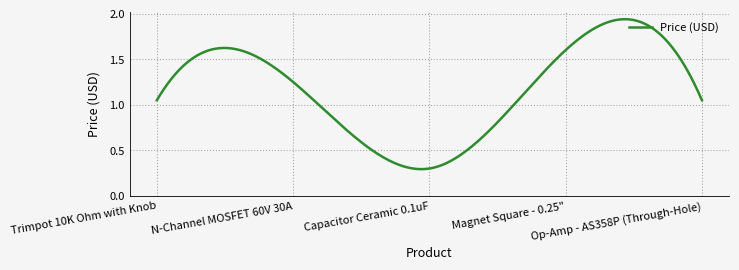

List the labels in order of value, largest first.

Magnet Square - 0.25", N-Channel MOSFET 60V 30A, Trimpot 10K Ohm with Knob, Op-Amp - AS358P (Through-Hole), Capacitor Ceramic 0.1uF